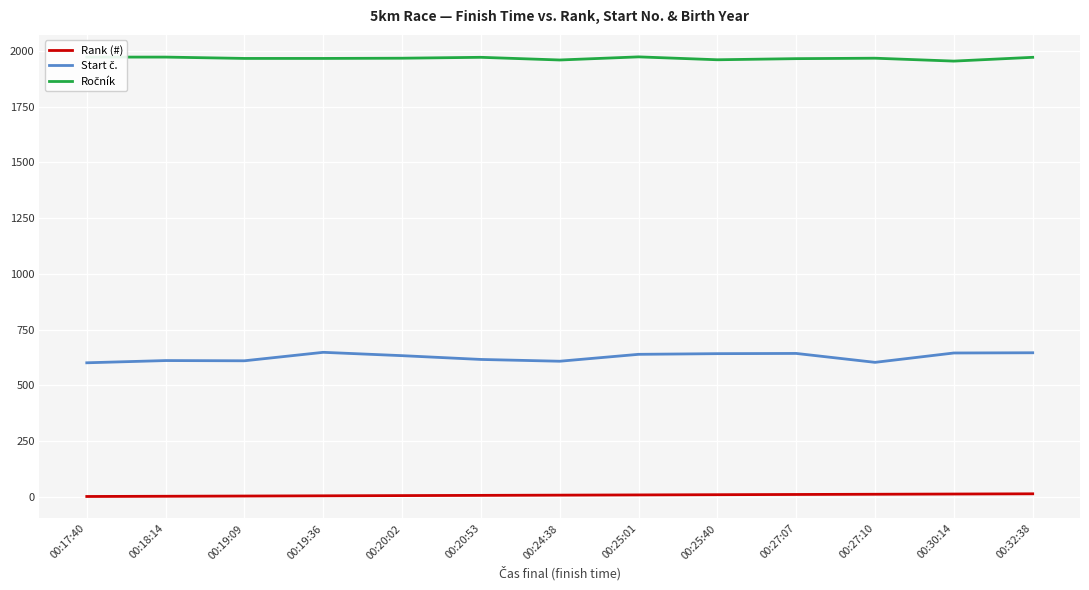

How many lines are shown in the chart?

3